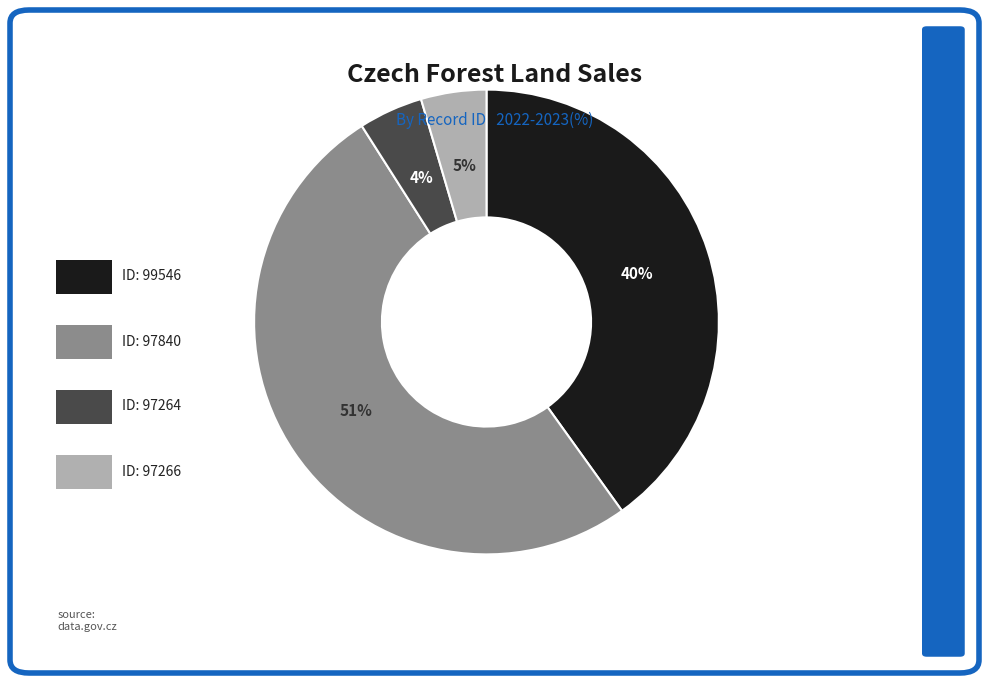

To the nearest percent, what is the average slice percentage?

25%